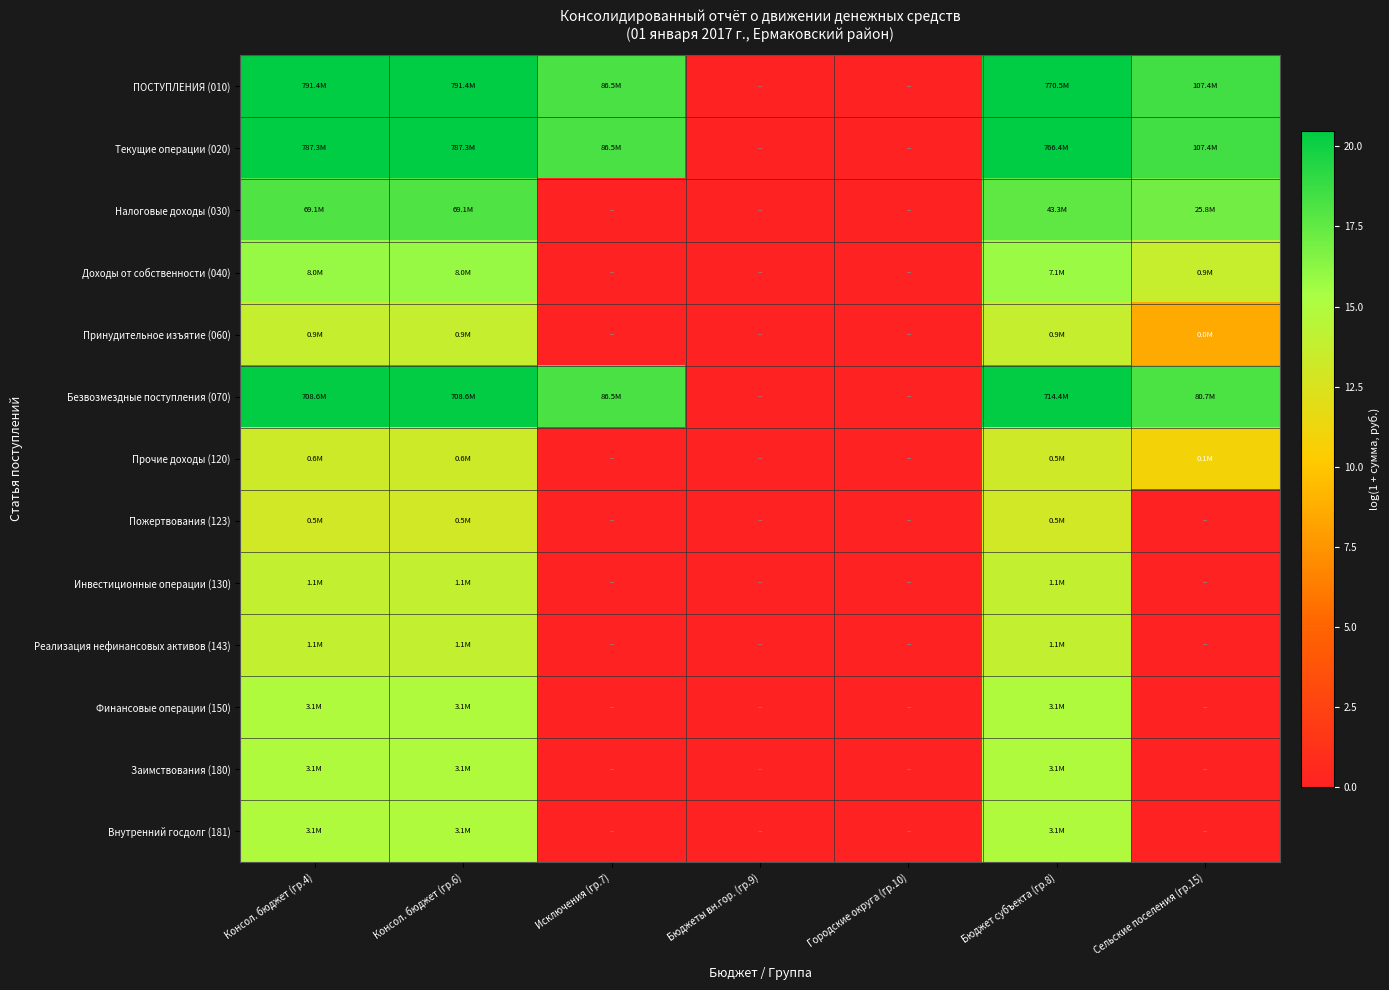

Reading left to right, transcribe all the data shown in this chart.

ПОСТУПЛЕНИЯ (010): Консол. бюджет (гр.4)=20.5	Консол. бюджет (гр.6)=20.5	Исключения (гр.7)=18.3	Бюджеты вн.гор. (гр.9)=0.0	Городские округа (гр.10)=0.0	Бюджет субъекта (гр.8)=20.5	Сельские поселения (гр.15)=18.5
Текущие операции (020): Консол. бюджет (гр.4)=20.5	Консол. бюджет (гр.6)=20.5	Исключения (гр.7)=18.3	Бюджеты вн.гор. (гр.9)=0.0	Городские округа (гр.10)=0.0	Бюджет субъекта (гр.8)=20.5	Сельские поселения (гр.15)=18.5
Налоговые доходы (030): Консол. бюджет (гр.4)=18.1	Консол. бюджет (гр.6)=18.1	Исключения (гр.7)=0.0	Бюджеты вн.гор. (гр.9)=0.0	Городские округа (гр.10)=0.0	Бюджет субъекта (гр.8)=17.6	Сельские поселения (гр.15)=17.1
Доходы от собственности (040): Консол. бюджет (гр.4)=15.9	Консол. бюджет (гр.6)=15.9	Исключения (гр.7)=0.0	Бюджеты вн.гор. (гр.9)=0.0	Городские округа (гр.10)=0.0	Бюджет субъекта (гр.8)=15.8	Сельские поселения (гр.15)=13.7
Принудительное изъятие (060): Консол. бюджет (гр.4)=13.8	Консол. бюджет (гр.6)=13.8	Исключения (гр.7)=0.0	Бюджеты вн.гор. (гр.9)=0.0	Городские округа (гр.10)=0.0	Бюджет субъекта (гр.8)=13.7	Сельские поселения (гр.15)=8.6
Безвозмездные поступления (070): Консол. бюджет (гр.4)=20.4	Консол. бюджет (гр.6)=20.4	Исключения (гр.7)=18.3	Бюджеты вн.гор. (гр.9)=0.0	Городские округа (гр.10)=0.0	Бюджет субъекта (гр.8)=20.4	Сельские поселения (гр.15)=18.2
Прочие доходы (120): Консол. бюджет (гр.4)=13.3	Консол. бюджет (гр.6)=13.3	Исключения (гр.7)=0.0	Бюджеты вн.гор. (гр.9)=0.0	Городские округа (гр.10)=0.0	Бюджет субъекта (гр.8)=13.2	Сельские поселения (гр.15)=10.9
Пожертвования (123): Консол. бюджет (гр.4)=13.1	Консол. бюджет (гр.6)=13.1	Исключения (гр.7)=0.0	Бюджеты вн.гор. (гр.9)=0.0	Городские округа (гр.10)=0.0	Бюджет субъекта (гр.8)=13.1	Сельские поселения (гр.15)=0.0
Инвестиционные операции (130): Консол. бюджет (гр.4)=13.9	Консол. бюджет (гр.6)=13.9	Исключения (гр.7)=0.0	Бюджеты вн.гор. (гр.9)=0.0	Городские округа (гр.10)=0.0	Бюджет субъекта (гр.8)=13.9	Сельские поселения (гр.15)=0.0
Реализация нефинансовых активов (143): Консол. бюджет (гр.4)=13.9	Консол. бюджет (гр.6)=13.9	Исключения (гр.7)=0.0	Бюджеты вн.гор. (гр.9)=0.0	Городские округа (гр.10)=0.0	Бюджет субъекта (гр.8)=13.9	Сельские поселения (гр.15)=0.0
Финансовые операции (150): Консол. бюджет (гр.4)=14.9	Консол. бюджет (гр.6)=14.9	Исключения (гр.7)=0.0	Бюджеты вн.гор. (гр.9)=0.0	Городские округа (гр.10)=0.0	Бюджет субъекта (гр.8)=14.9	Сельские поселения (гр.15)=0.0
Заимствования (180): Консол. бюджет (гр.4)=14.9	Консол. бюджет (гр.6)=14.9	Исключения (гр.7)=0.0	Бюджеты вн.гор. (гр.9)=0.0	Городские округа (гр.10)=0.0	Бюджет субъекта (гр.8)=14.9	Сельские поселения (гр.15)=0.0
Внутренний госдолг (181): Консол. бюджет (гр.4)=14.9	Консол. бюджет (гр.6)=14.9	Исключения (гр.7)=0.0	Бюджеты вн.гор. (гр.9)=0.0	Городские округа (гр.10)=0.0	Бюджет субъекта (гр.8)=14.9	Сельские поселения (гр.15)=0.0